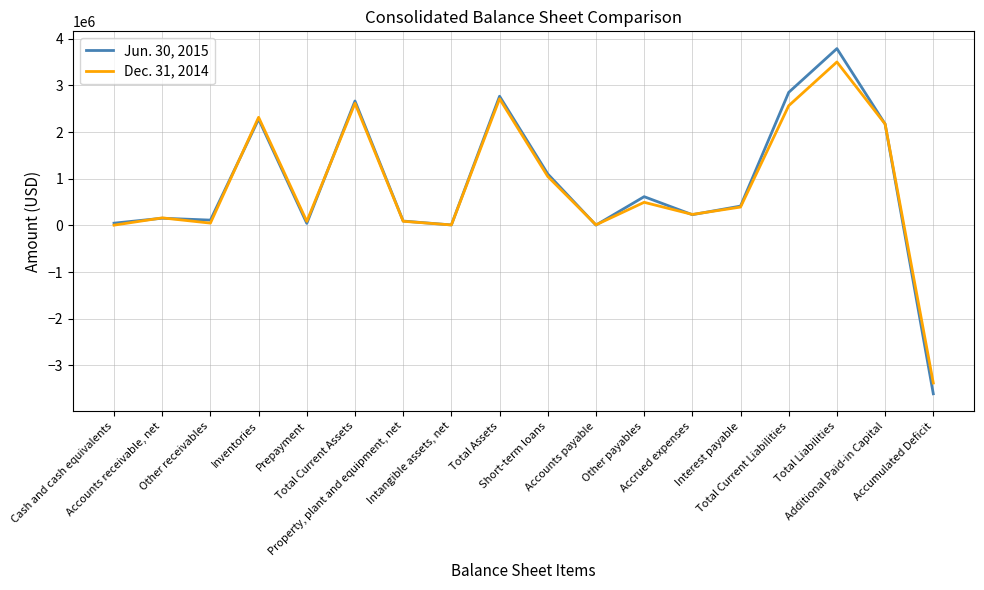

What is the smallest value displayed?

-3610505